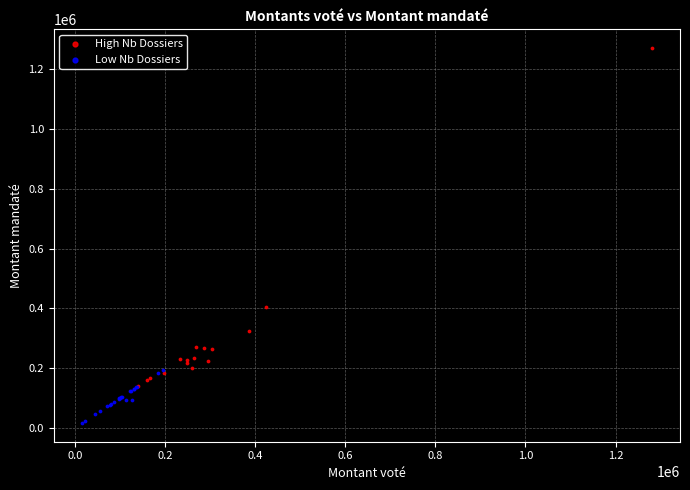

Which series contains the lowest Y value?

Low Nb Dossiers